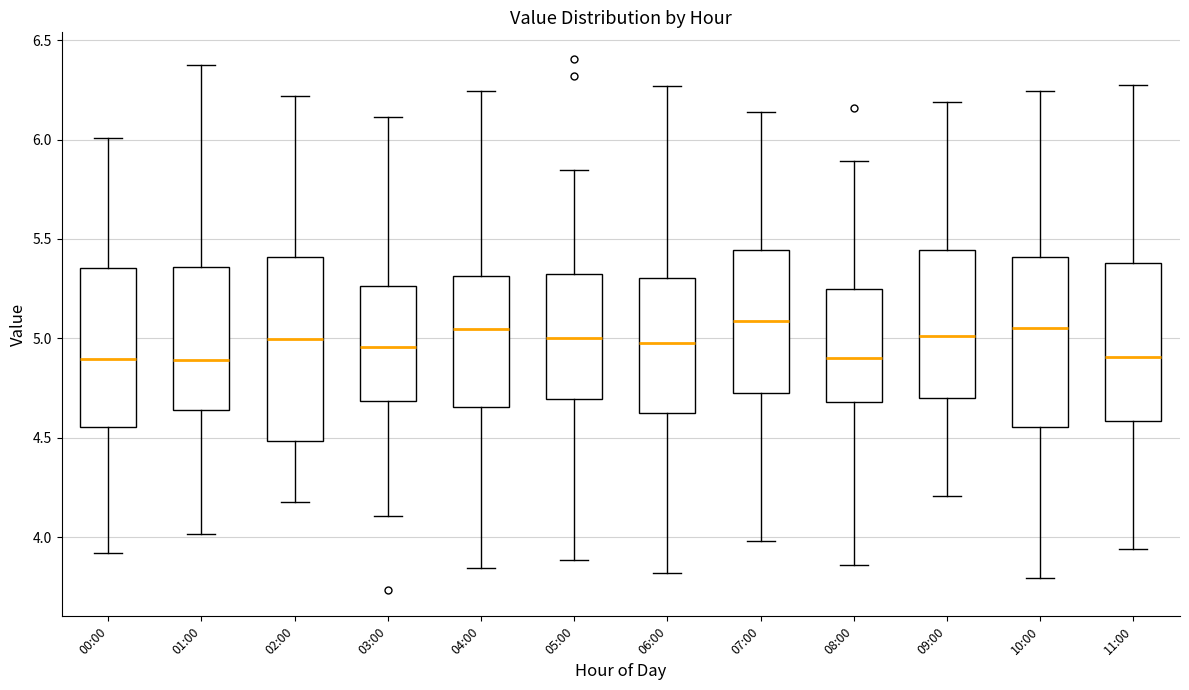

Reading left to right, read every box against the y-axis: the position of its median line, the range the box covers, and the ends of its whiskers. The values are not printed on the chart, so give them approximately, as read against the axis.

00:00: median 4.90, box 4.55 to 5.35, whiskers 3.90 to 6.00
01:00: median 4.90, box 4.65 to 5.35, whiskers 4.00 to 6.40
02:00: median 5.00, box 4.50 to 5.40, whiskers 4.20 to 6.20
03:00: median 4.95, box 4.70 to 5.25, whiskers 4.10 to 6.10
04:00: median 5.05, box 4.65 to 5.30, whiskers 3.85 to 6.25
05:00: median 5.00, box 4.70 to 5.35, whiskers 3.90 to 5.85
06:00: median 4.95, box 4.60 to 5.30, whiskers 3.80 to 6.25
07:00: median 5.10, box 4.70 to 5.45, whiskers 4.00 to 6.15
08:00: median 4.90, box 4.70 to 5.25, whiskers 3.85 to 5.90
09:00: median 5.00, box 4.70 to 5.45, whiskers 4.20 to 6.20
10:00: median 5.05, box 4.55 to 5.40, whiskers 3.80 to 6.25
11:00: median 4.90, box 4.60 to 5.40, whiskers 3.95 to 6.25